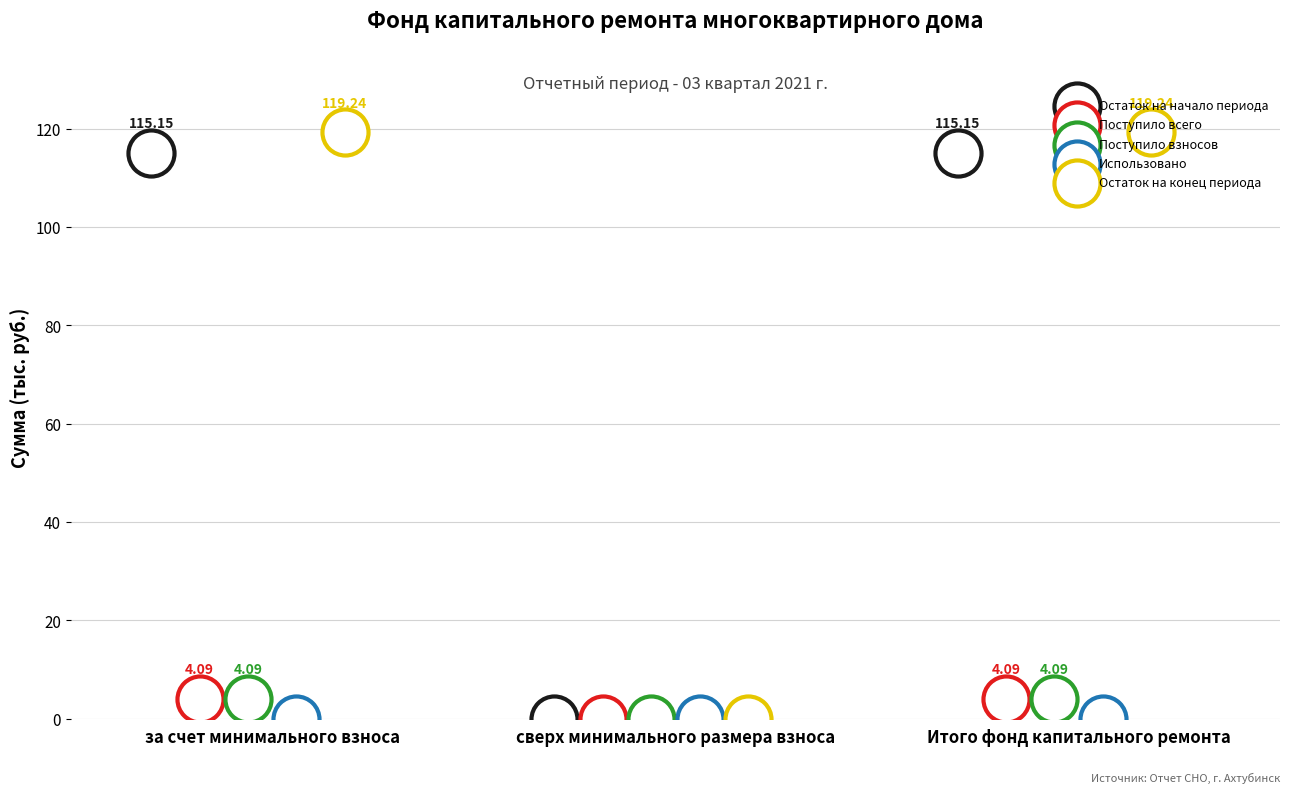

Which series has the largest total across all categories?

Остаток на конец периода